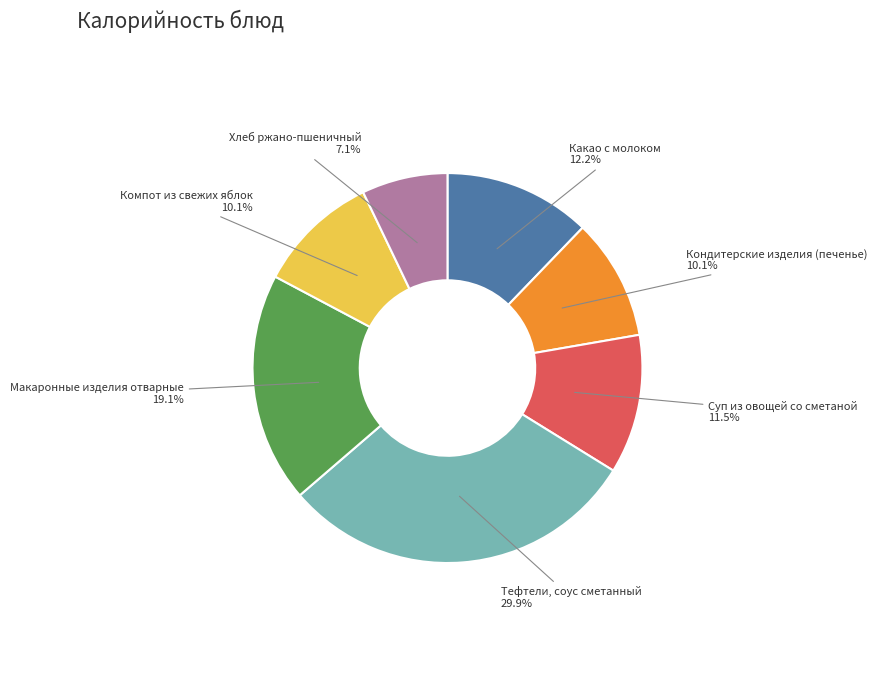

Is there any slice that represents more than half of the pie?

No